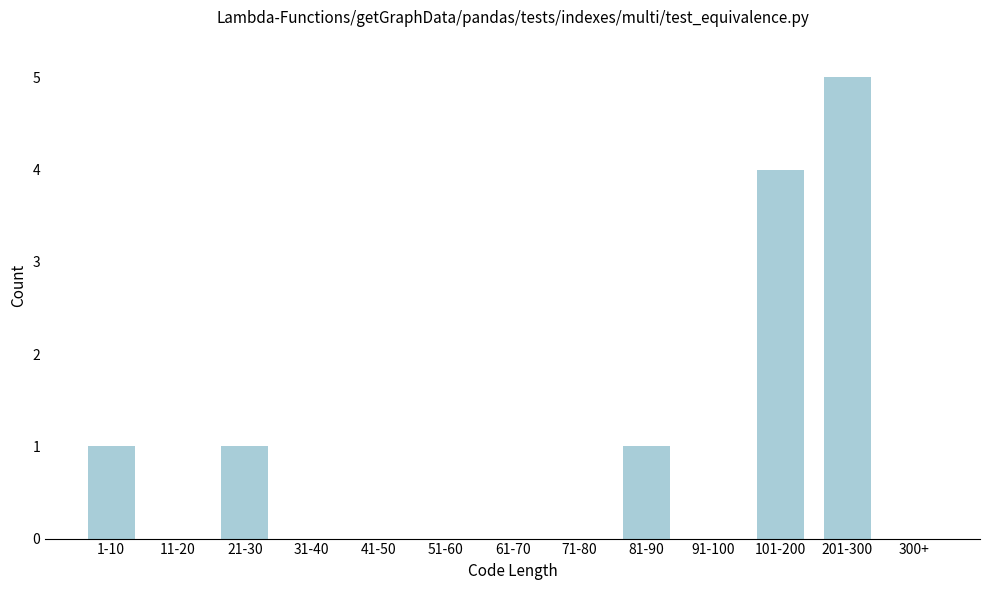

Reading right to left, extract all data points from this chart.

300+=0	201-300=5	101-200=4	91-100=0	81-90=1	71-80=0	61-70=0	51-60=0	41-50=0	31-40=0	21-30=1	11-20=0	1-10=1